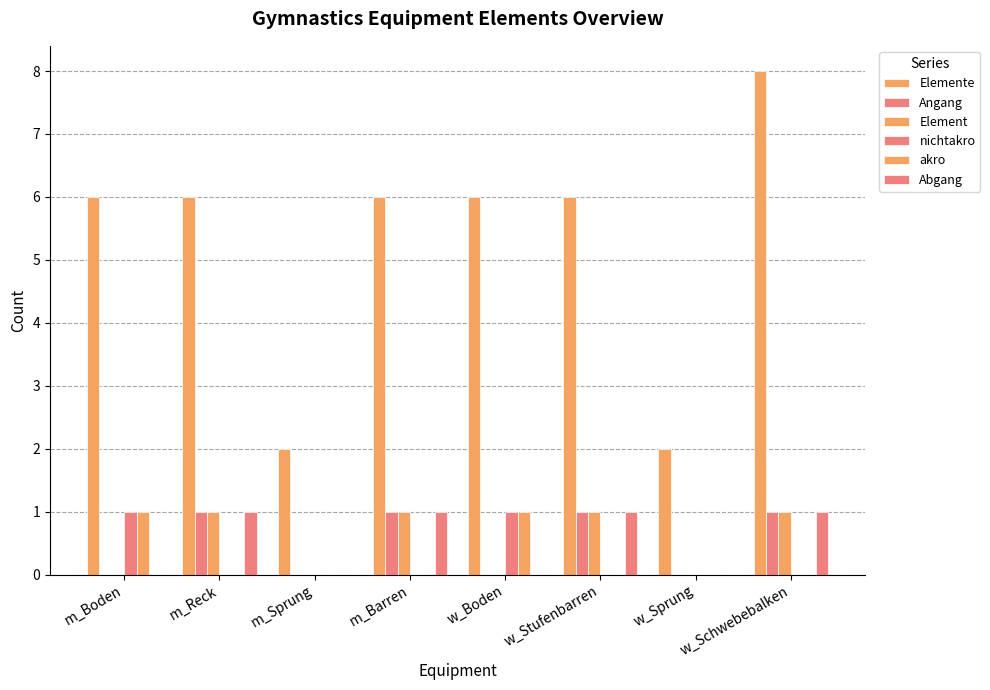

Between w_Boden and m_Barren, which is larger?

w_Boden